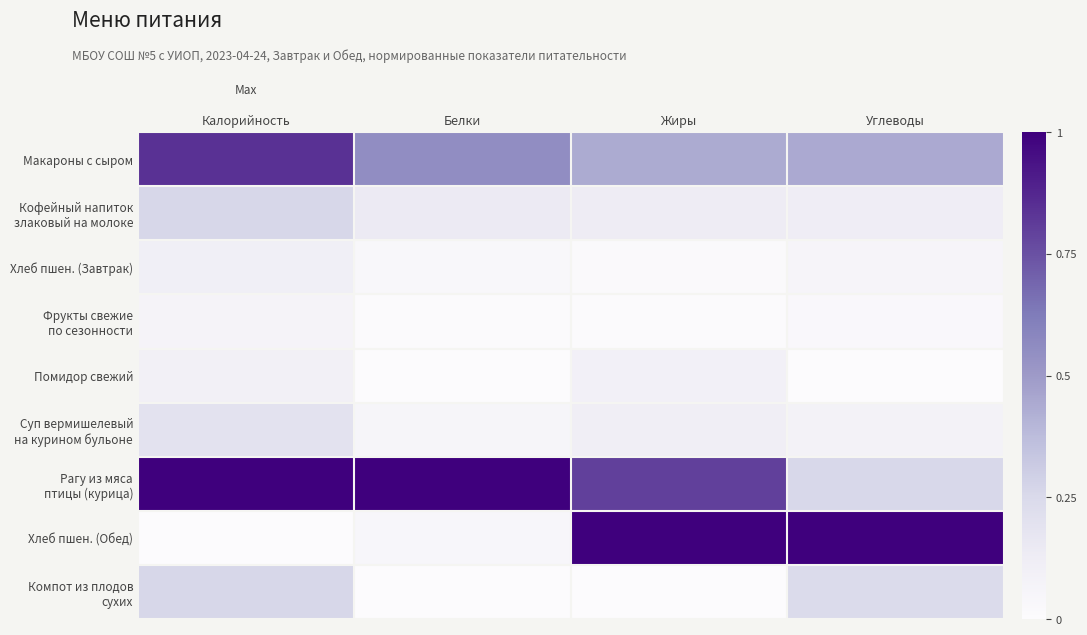

How many series are shown in this chart?

9